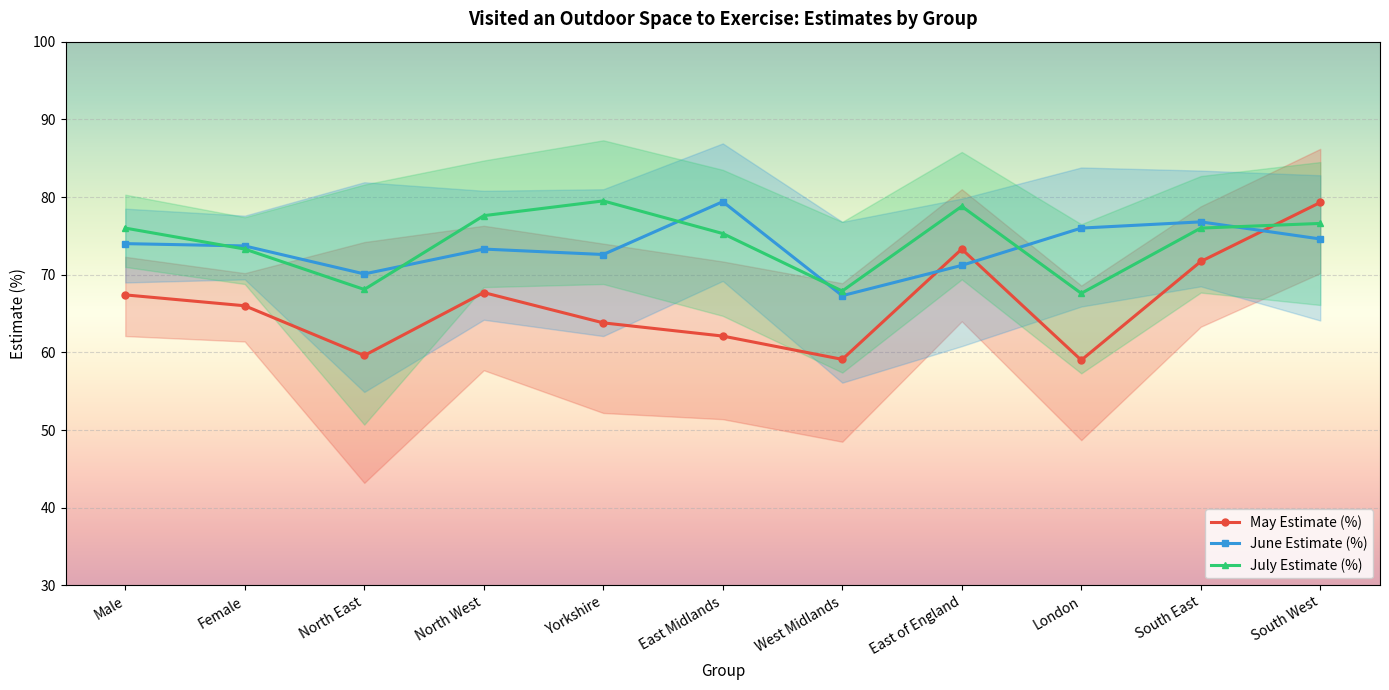

How many data points in July Estimate (%) are above 76?

4